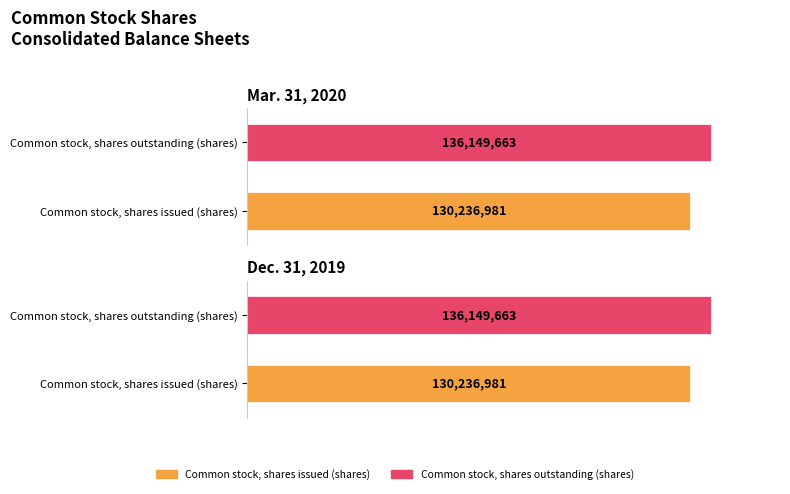

Count the Mar. 31, 2020 values in the range 130236981 to 136149663.

2